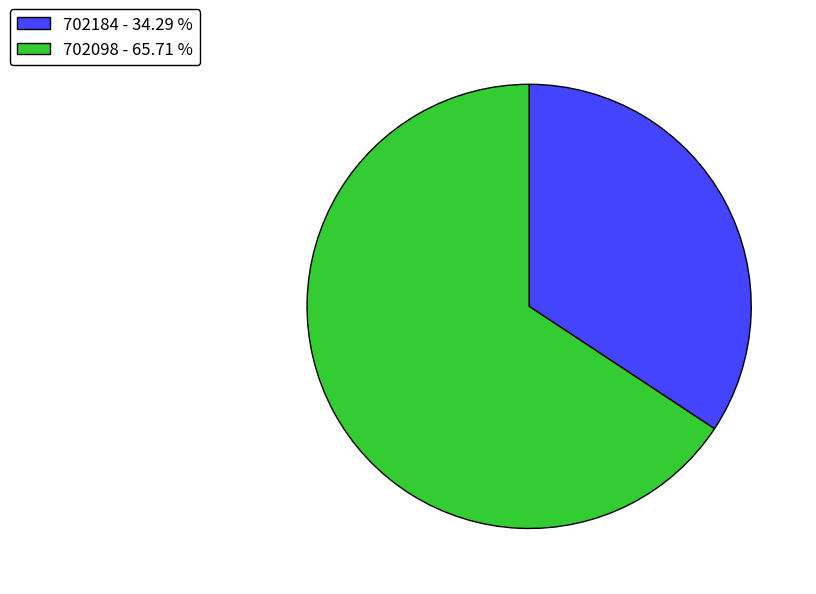

Do 702098 and 702184 together represent more than half of the pie?

Yes